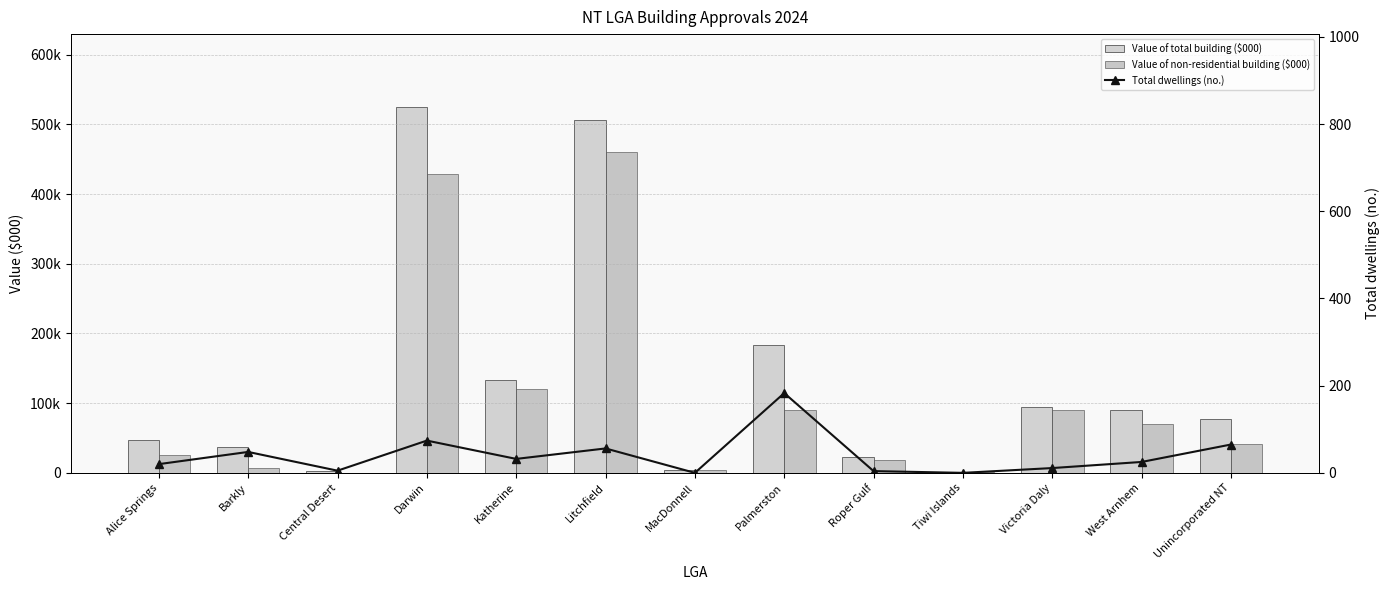

Are the bars grouped side by side (vs. stacked)?

Yes